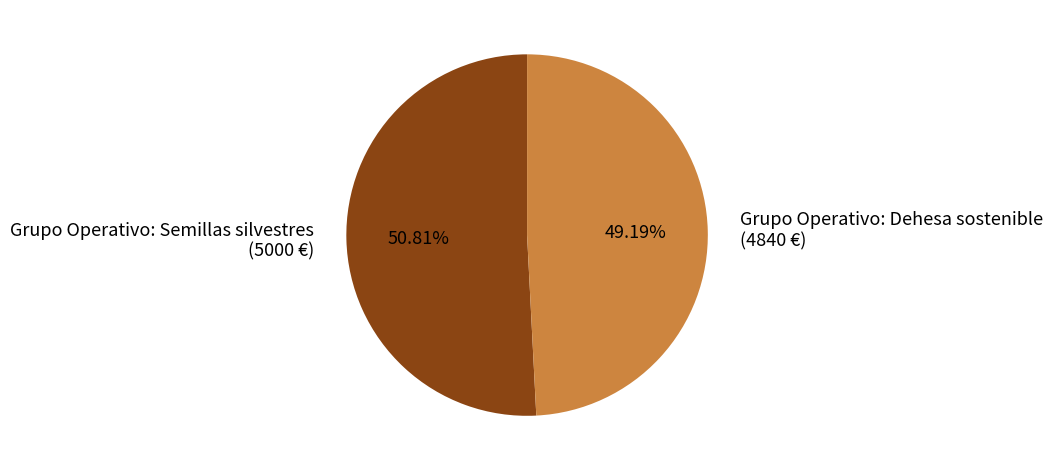

Is the sum of Grupo Operativo: Dehesa sostenible and Grupo Operativo: Semillas silvestres greater than half?

Yes